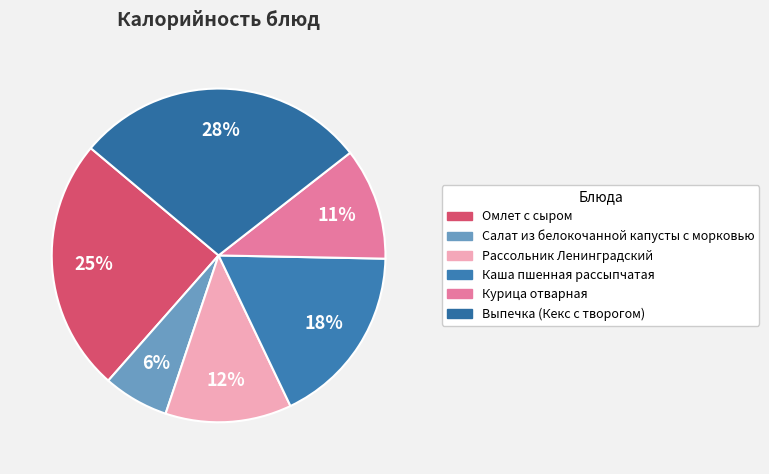

True or false: Каша пшенная рассыпчатая accounts for 3% of the total.

False